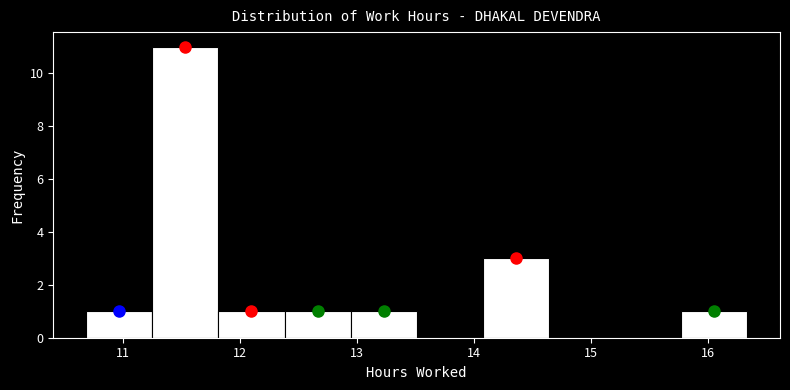

How tall is the bar that spans 10.7 to 11.3 on the x-axis? Neither the bar edges nor the heights are printed on the chart, so give them approximately, as read against the axes.

1